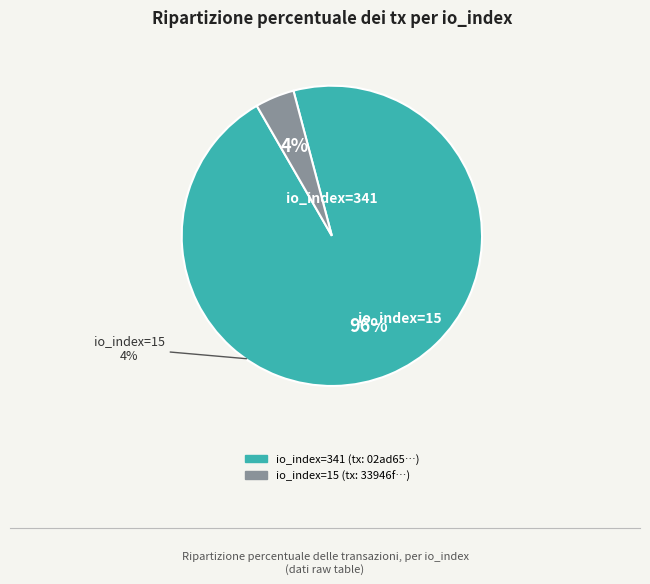

Which slice is the smallest?

io_index: 15